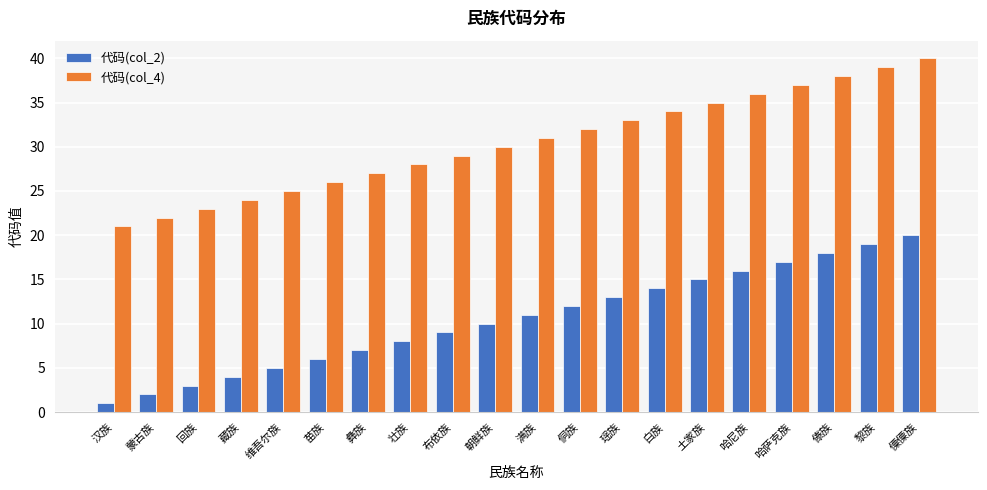

What is the difference between the 代码(col_4) values at 白族 and 藏族?

10